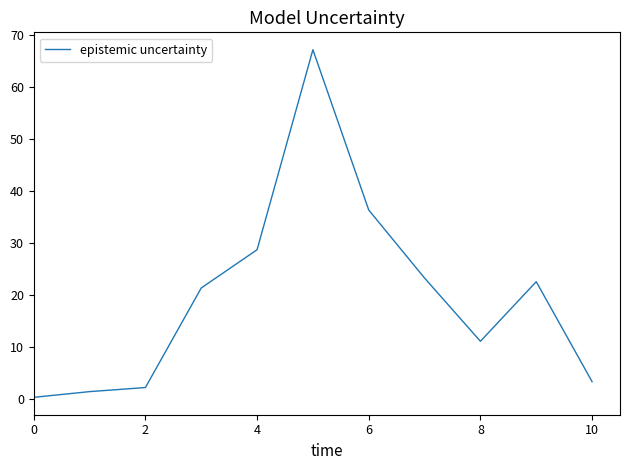

What is the difference between the second highest and minimum values?

36.1